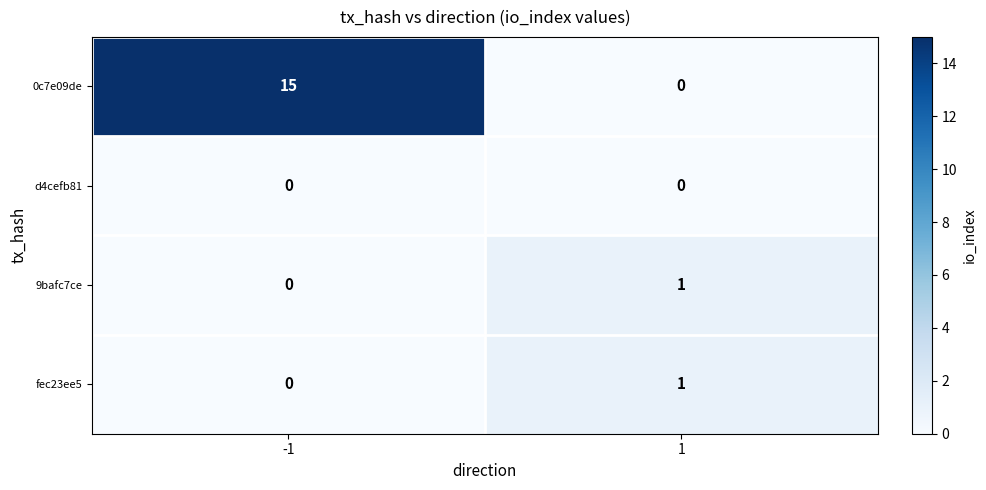

Which series has the largest range (max minus min)?

0c7e09de